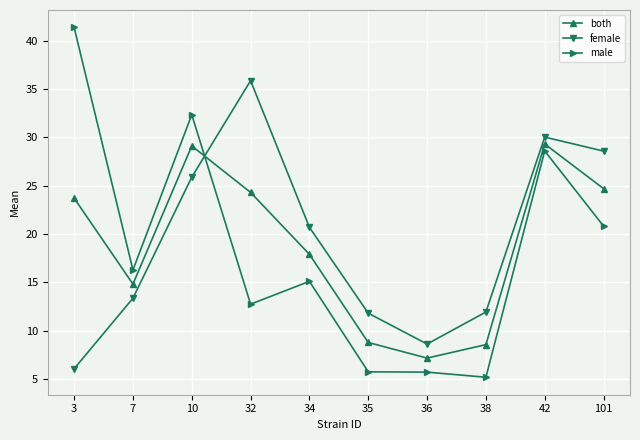

At which category does female reach its first local peak?

32